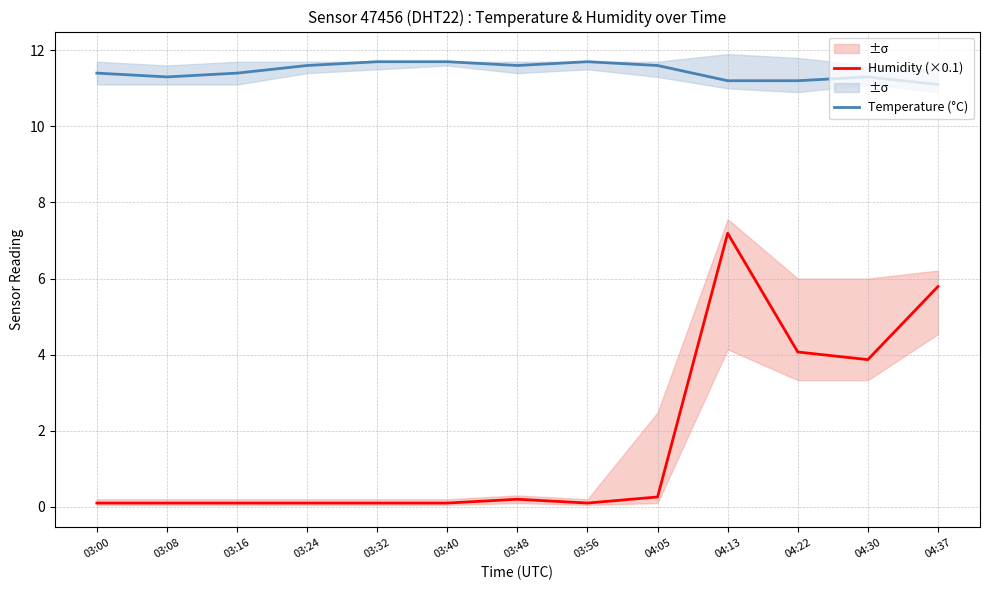

Which series changed the most between 03:48 and 03:56?

Humidity (×0.1)